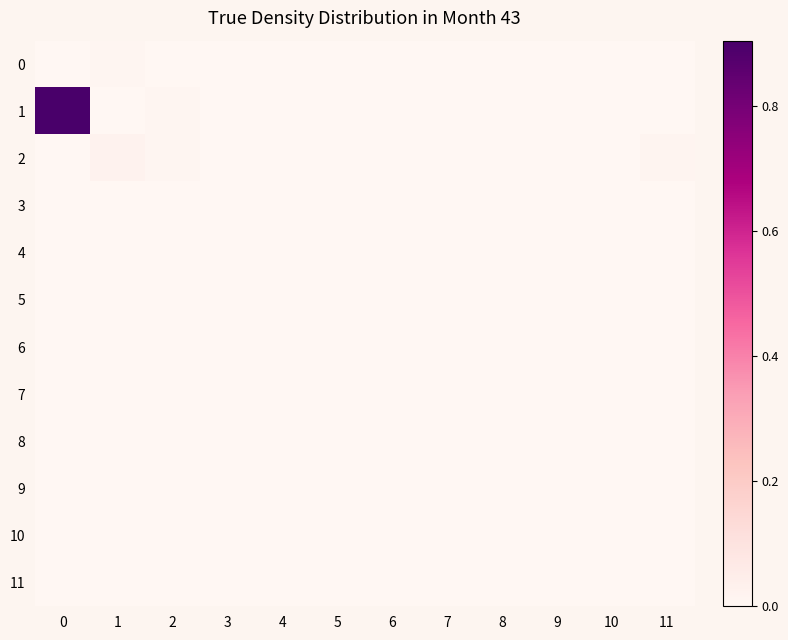

At how many categories does at least one series exceed 0?

12